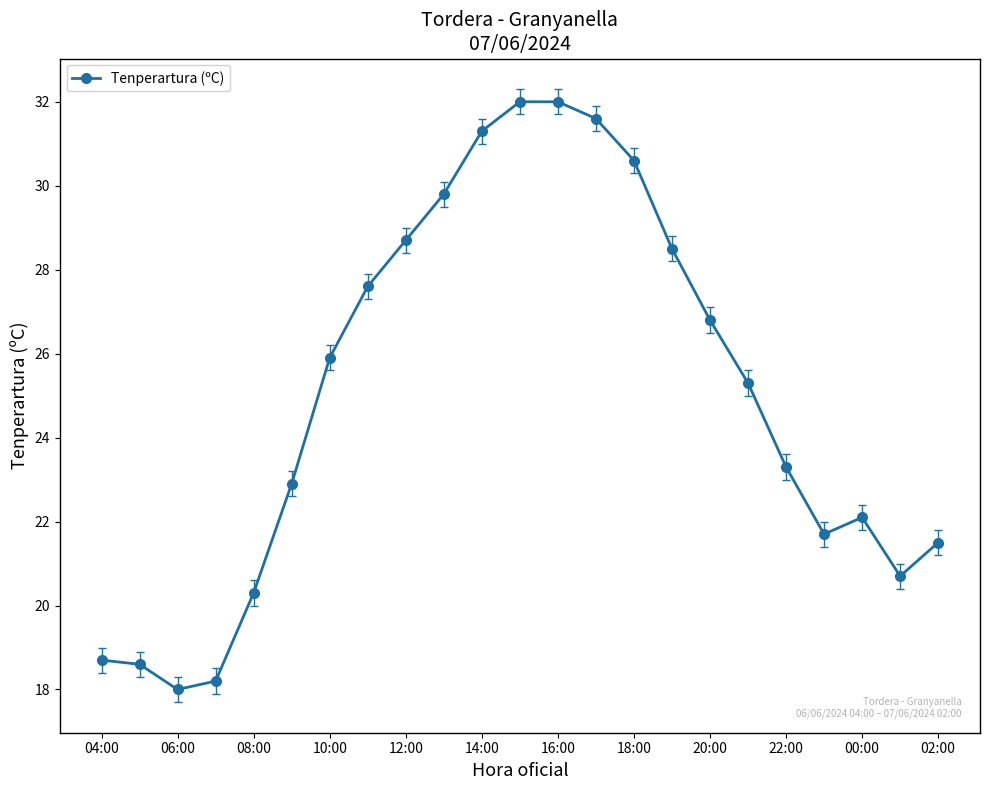

What is the value of the 22nd point from the left?

20.7